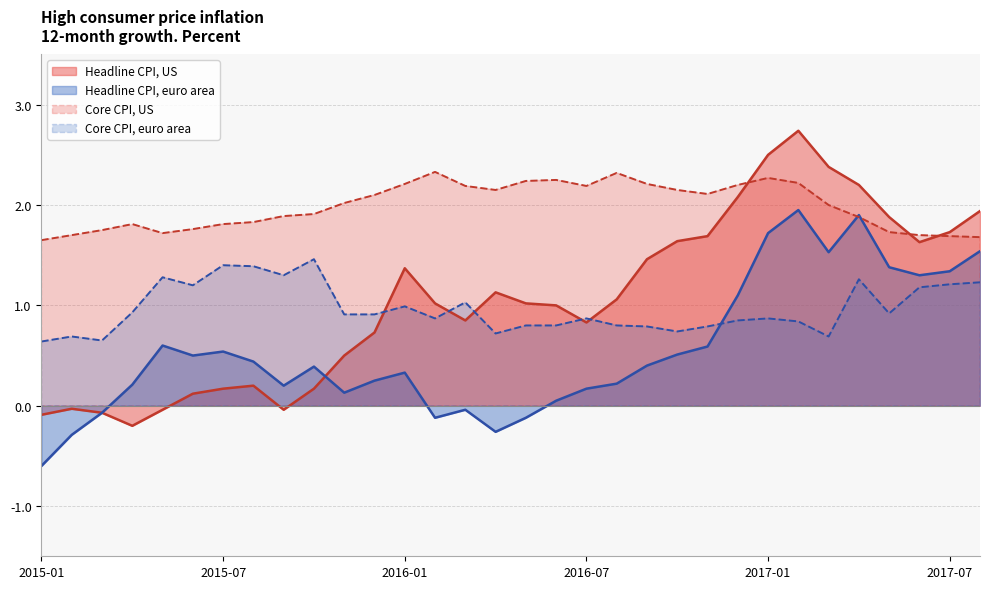

Where is Headline CPI, euro area nearest to the value 0?

2016-03